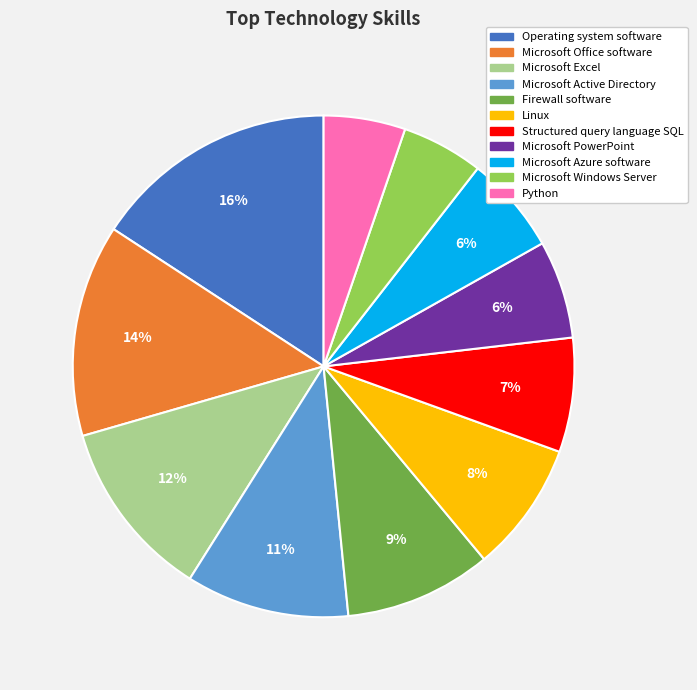

To the nearest percent, what is the average slice percentage?

9%